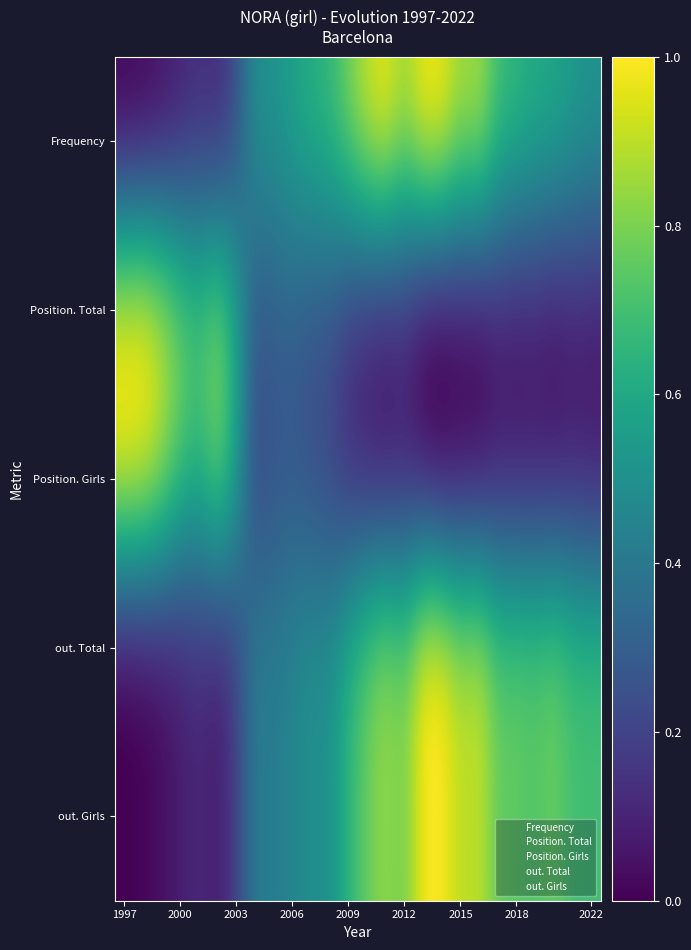

At how many categories does at least one series exceed 0?

26